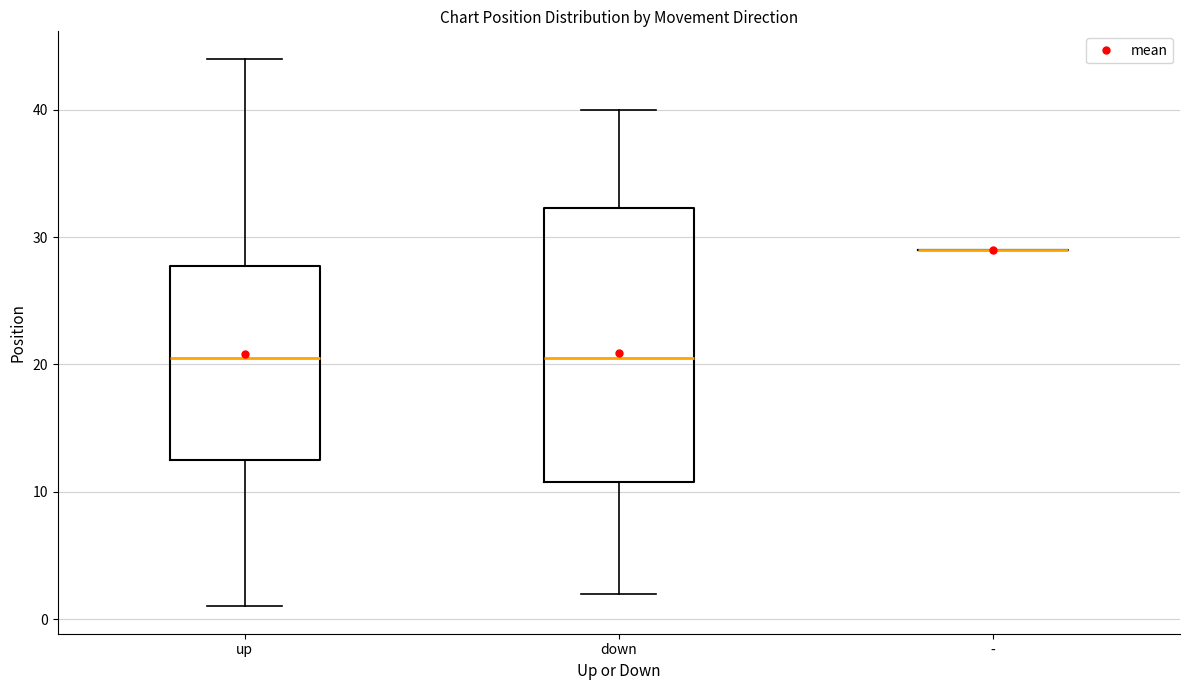

Reading left to right, read every box against the y-axis: the position of its median line, the range the box covers, and the ends of its whiskers. The values are not printed on the chart, so give them approximately, as read against the axis.

up: median 21, box 13 to 28, whiskers 1 to 44
down: median 21, box 11 to 32, whiskers 2 to 40
-: box collapsed to a line at 29, whiskers 29 to 29